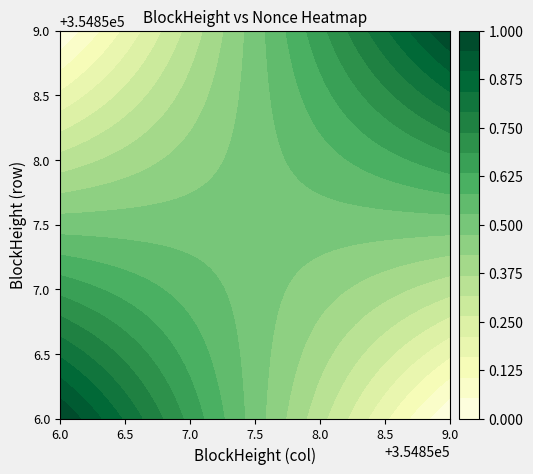

Count the number of data series in this chart.

2